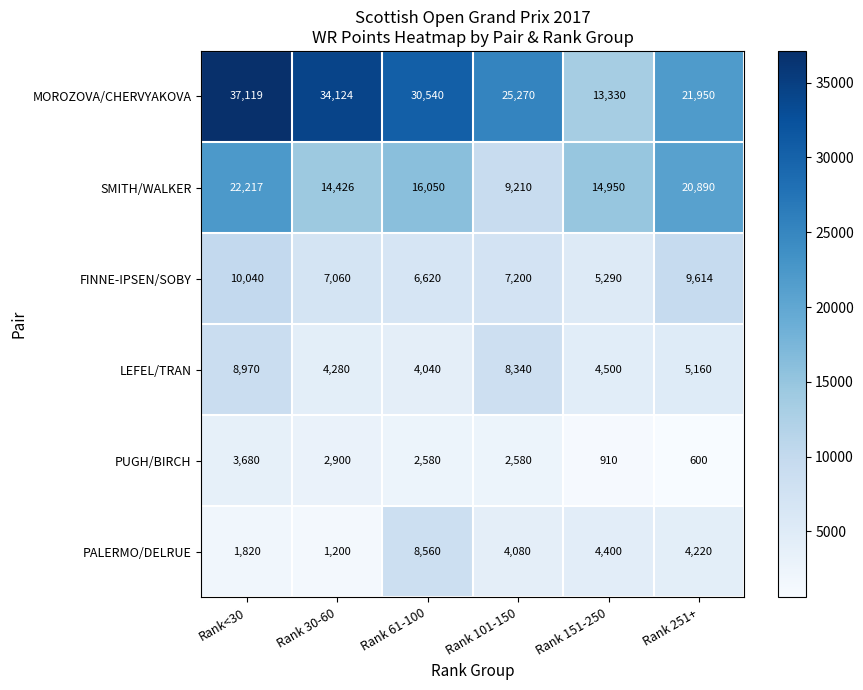

At which label does PUGH/BIRCH first exceed 2580?

Rank<30